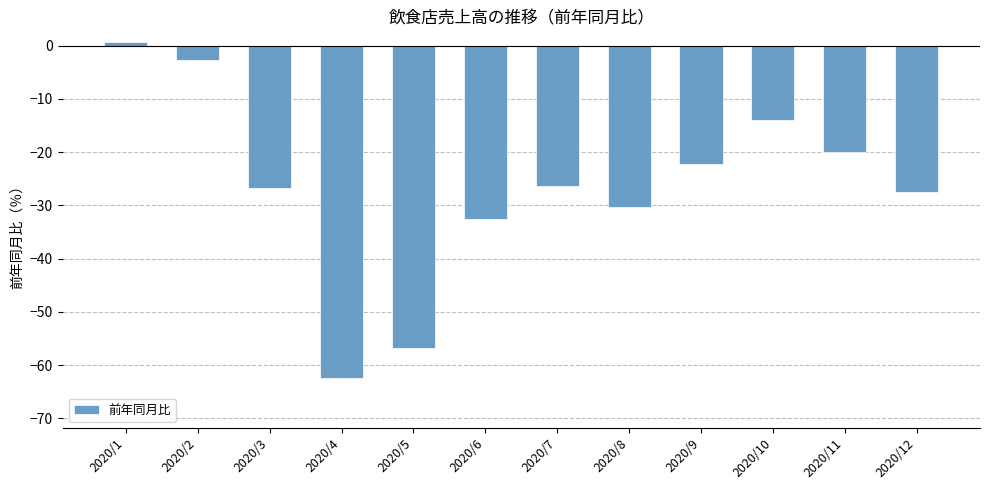

Reading left to right, list all the values displayed in this chart.

0.7	-2.6	-26.8	-62.4	-56.8	-32.6	-26.4	-30.3	-22.2	-14.0	-20.0	-27.5